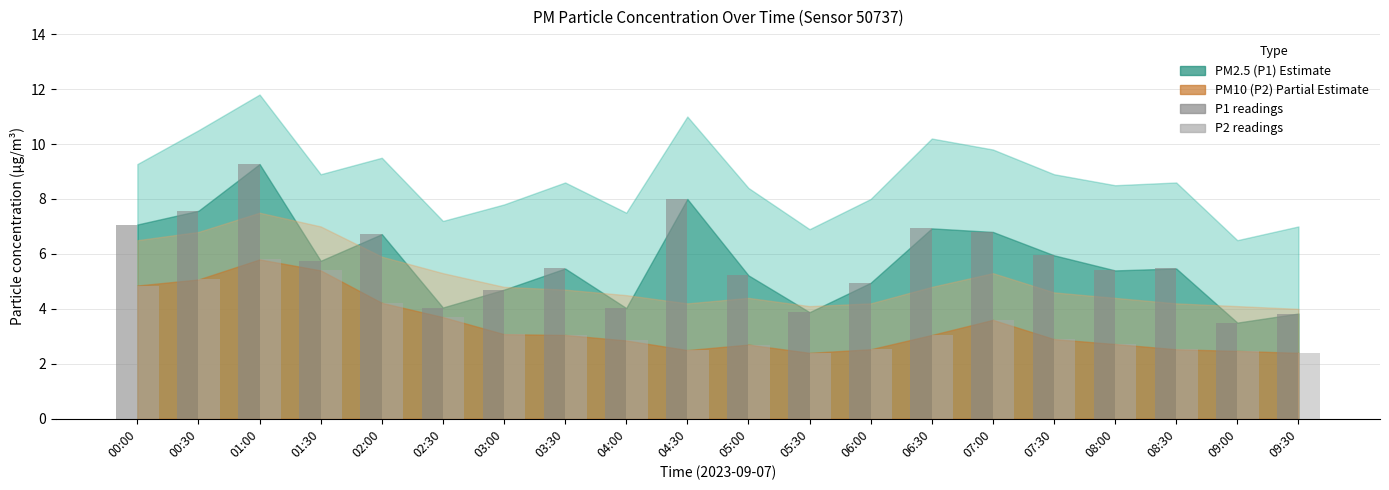

Is it true that P1 readings equals 11.8 at 00:00?

False